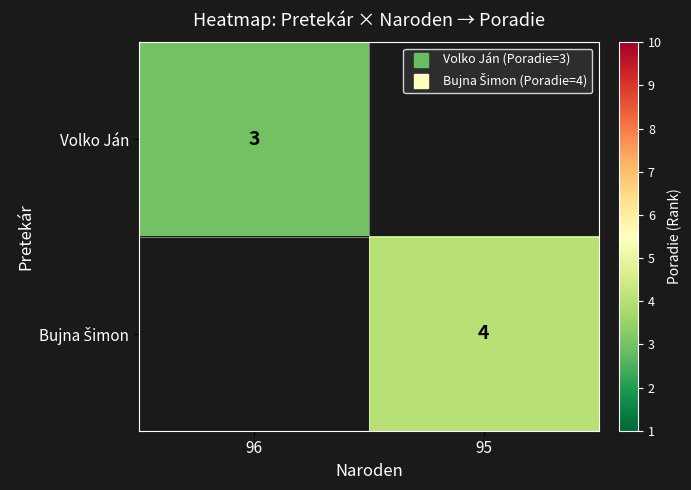

How many positive values does the Bujna Šimon series have?

1